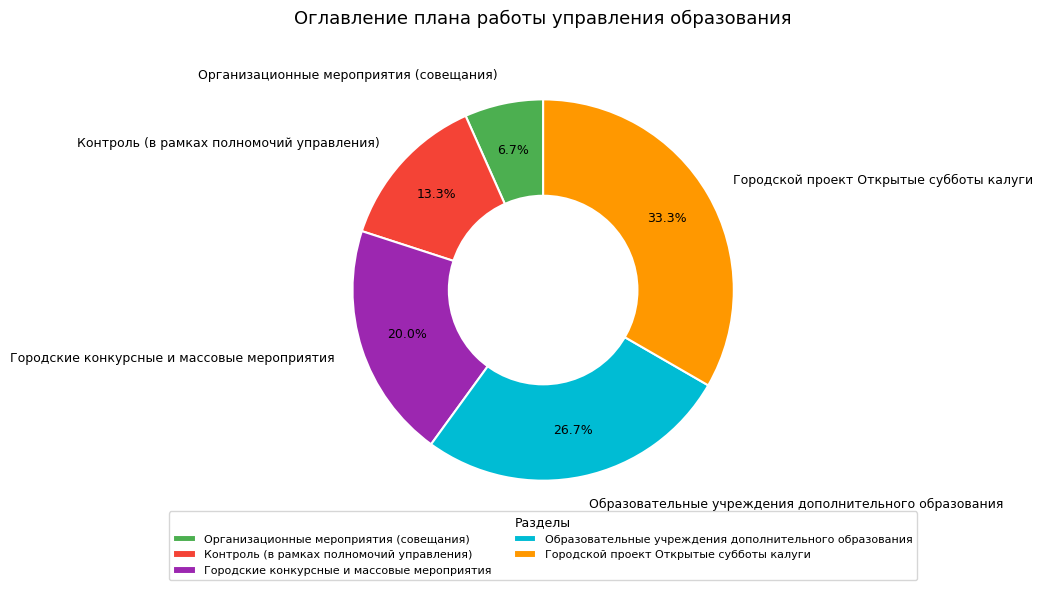

Does any single category account for the majority?

No